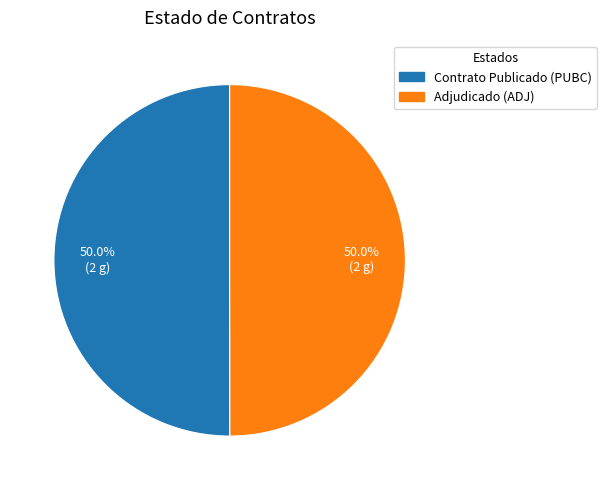

How many segments does this pie chart have?

2